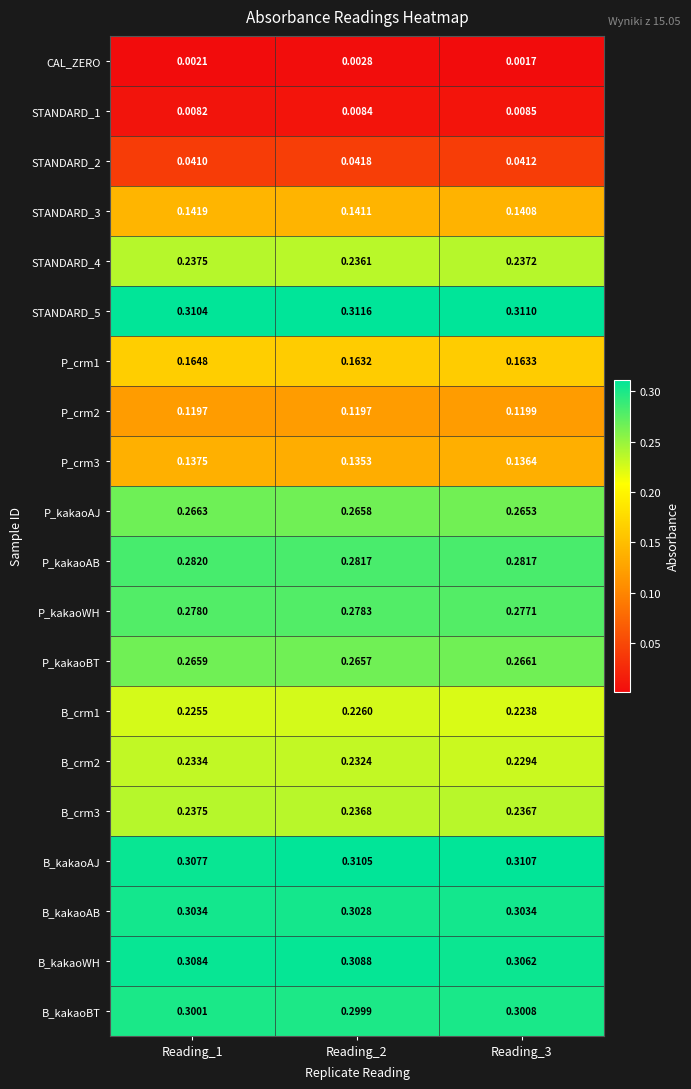

At how many categories does at least one series exceed 0?

3